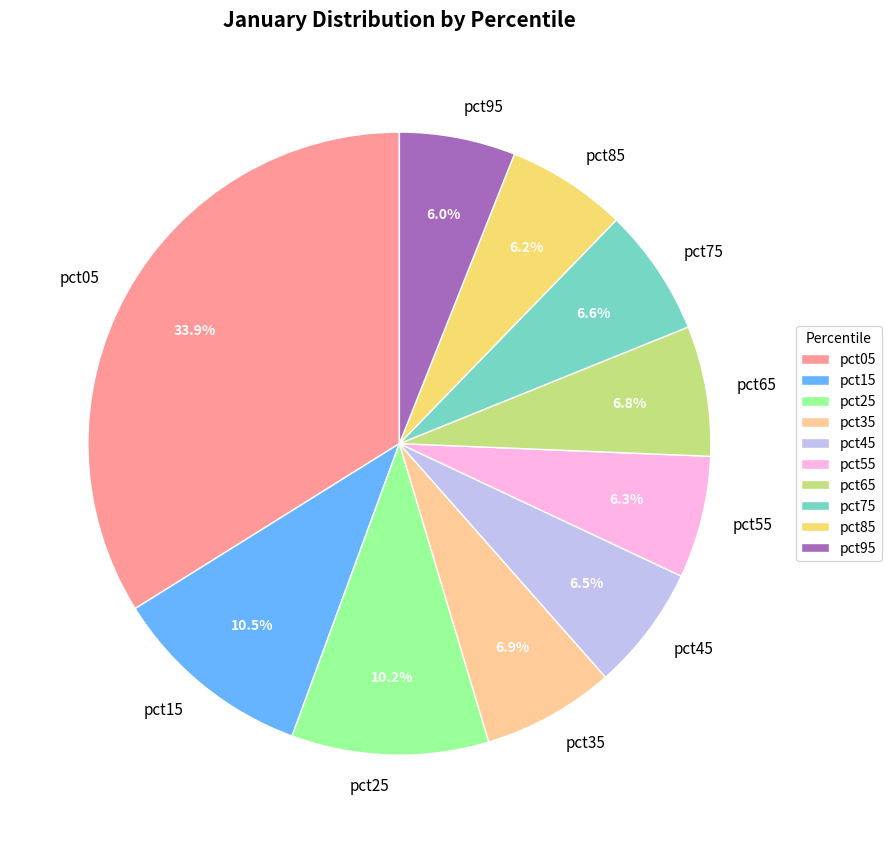

How many segments does this pie chart have?

10